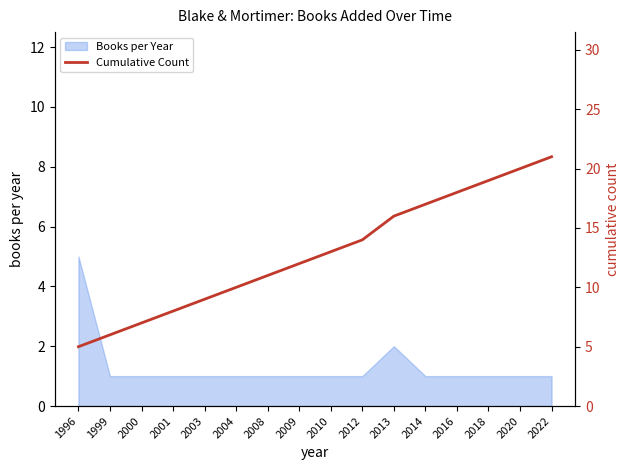

The Books per Year series shows 0 at 2018. True or false?

False